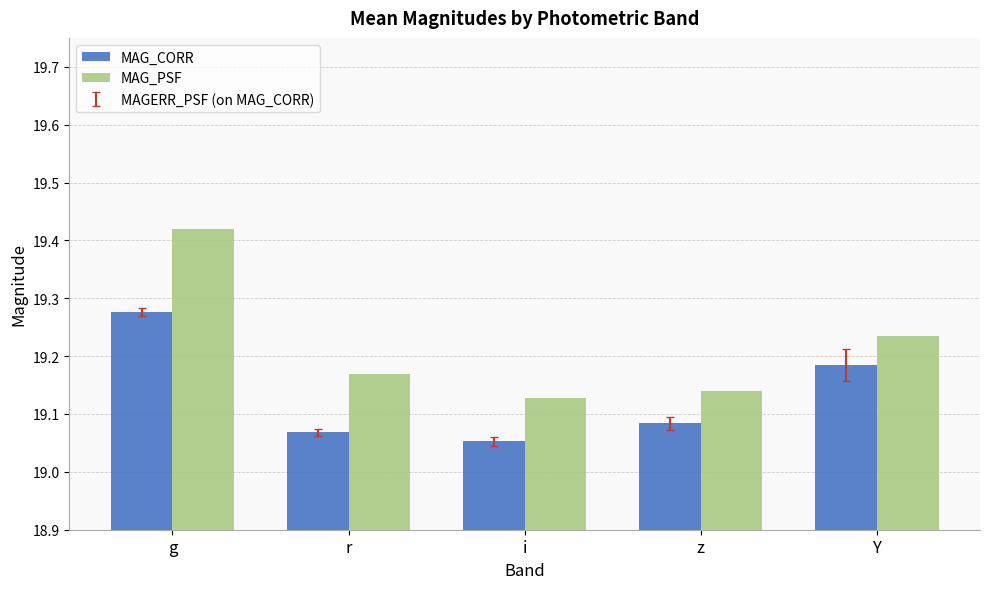

What is the sum of the MAG_PSF values at Y and i?

38.4